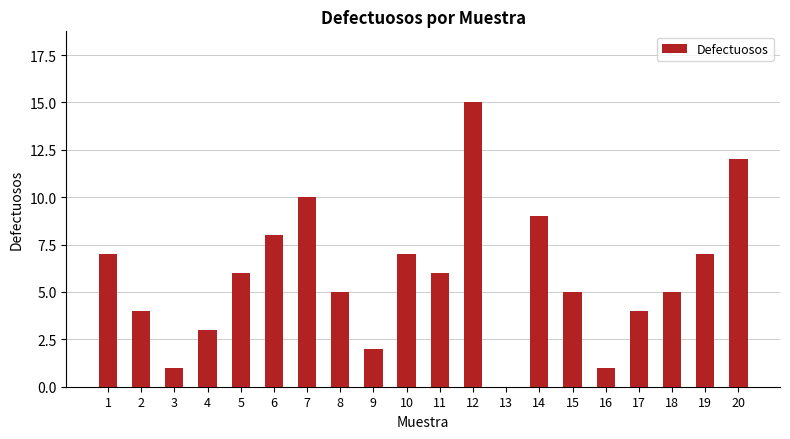

True or false: the data shows 7 at 15.

False